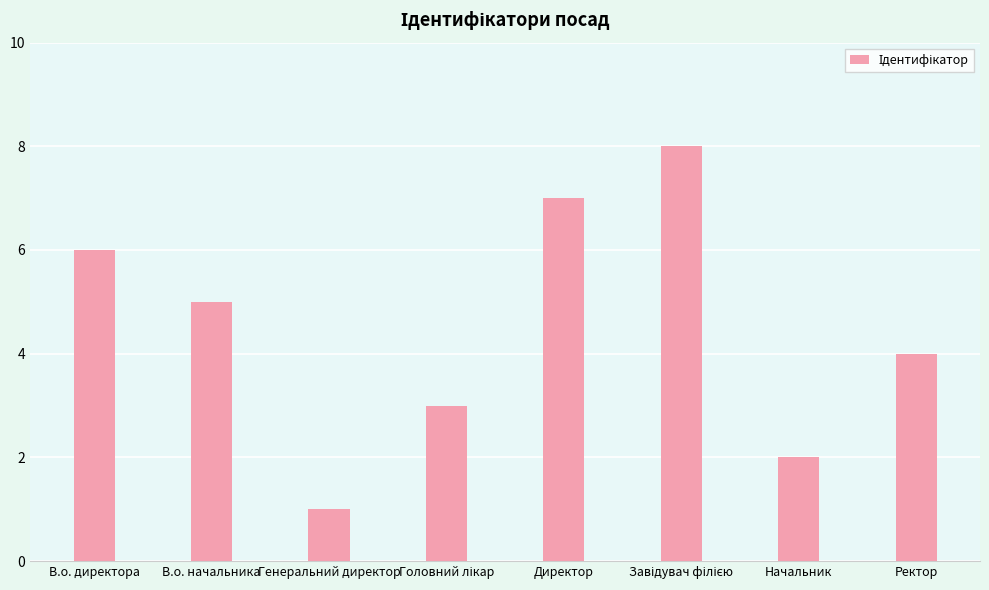

Reading left to right, transcribe all the data shown in this chart.

6	5	1	3	7	8	2	4